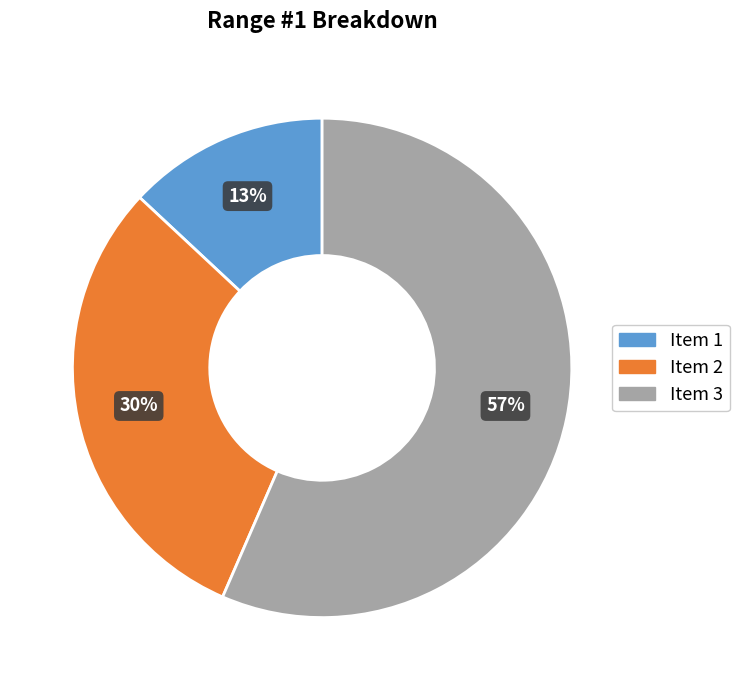

Is there any slice that represents more than half of the pie?

Yes